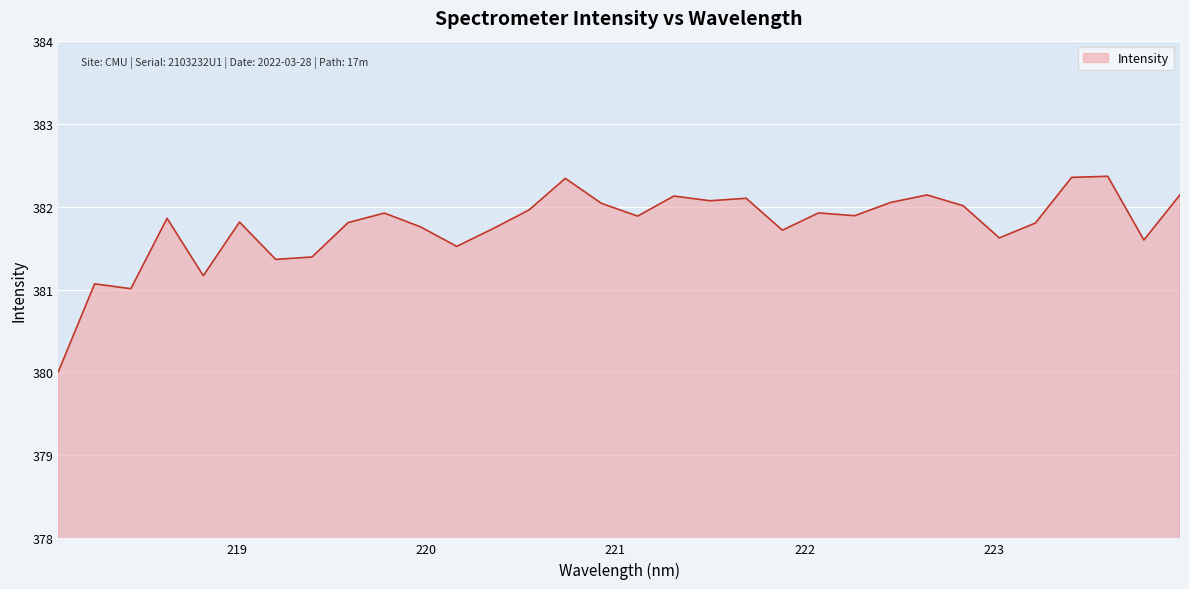

What is the maximum value shown in the chart?

382.4